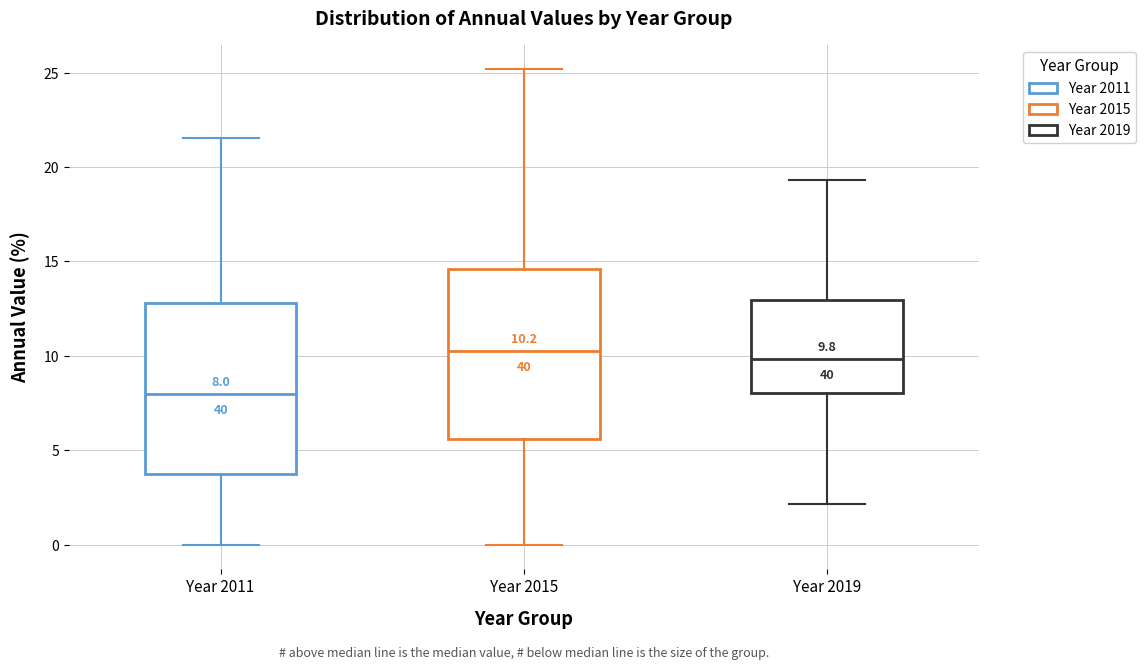

Which box's median line is the lowest?

Year 2011